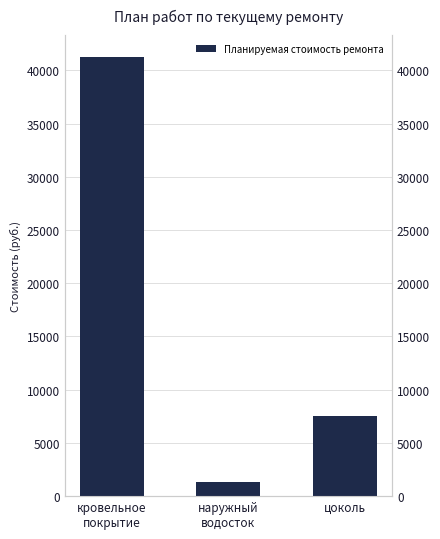

Reading left to right, what are all the values shown in this chart?

41257.0	1289.7	7484.4